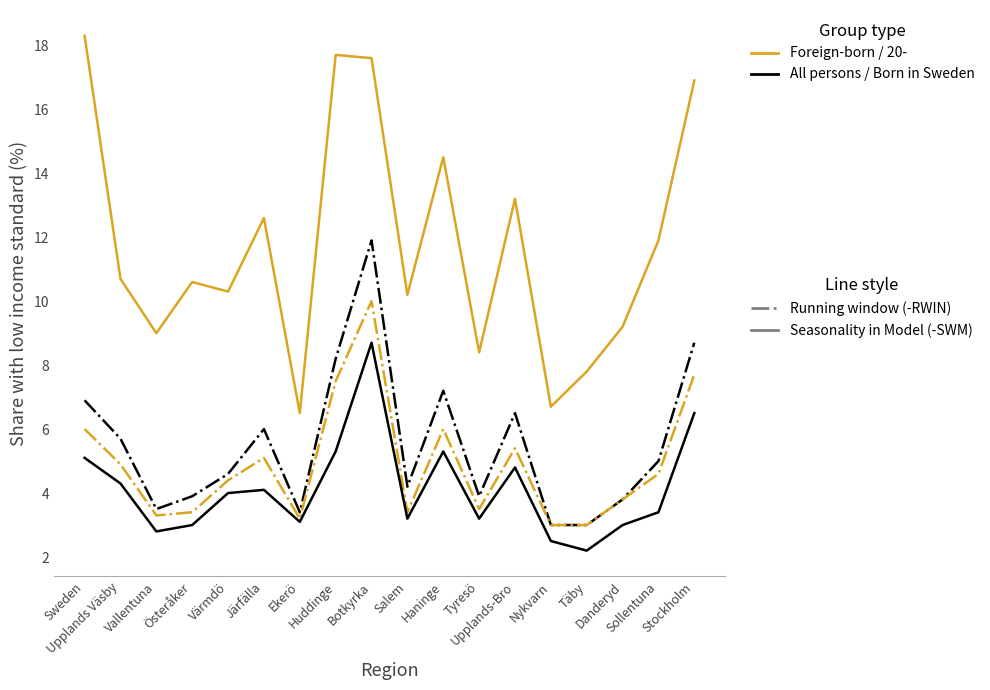

What is the smallest value displayed?

2.2